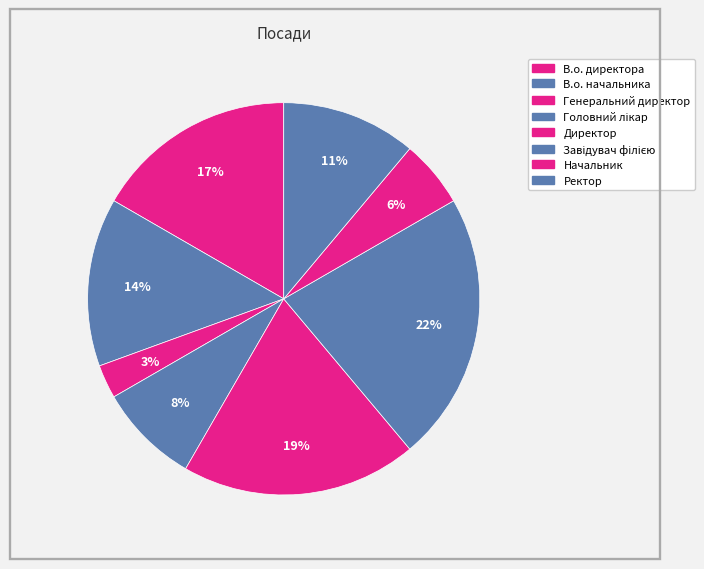

Does Генеральний директор represent more than half of the total?

No